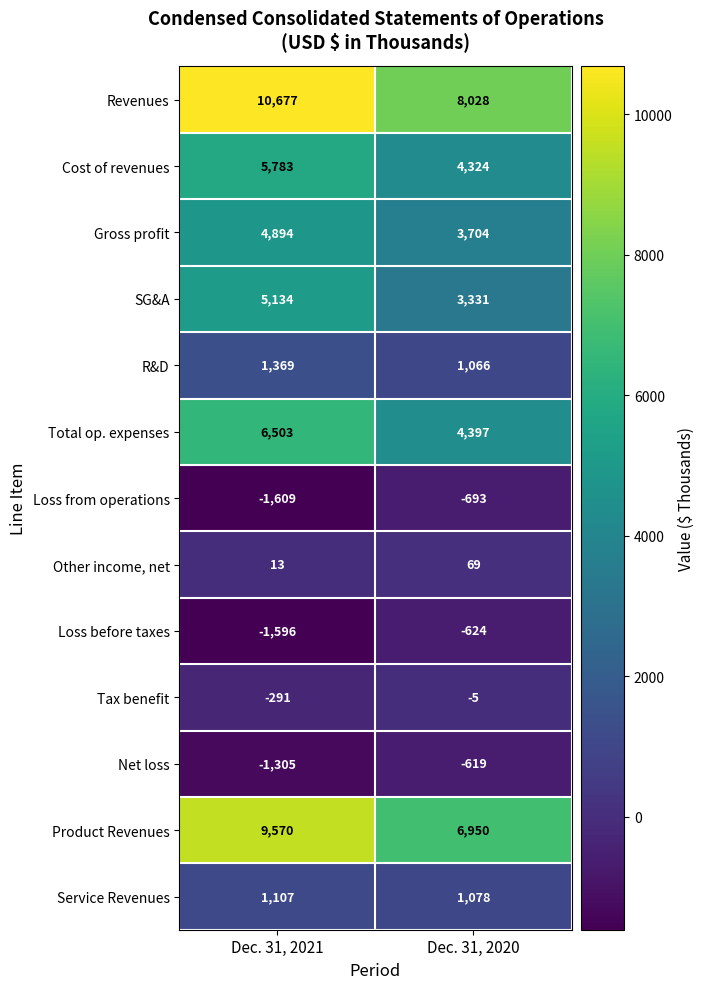

At Dec. 31, 2021, list the series in order from largest to smallest.

Revenues, Product Revenues, Total op. expenses, Cost of revenues, SG&A, Gross profit, R&D, Service Revenues, Other income, net, Tax benefit, Net loss, Loss before taxes, Loss from operations